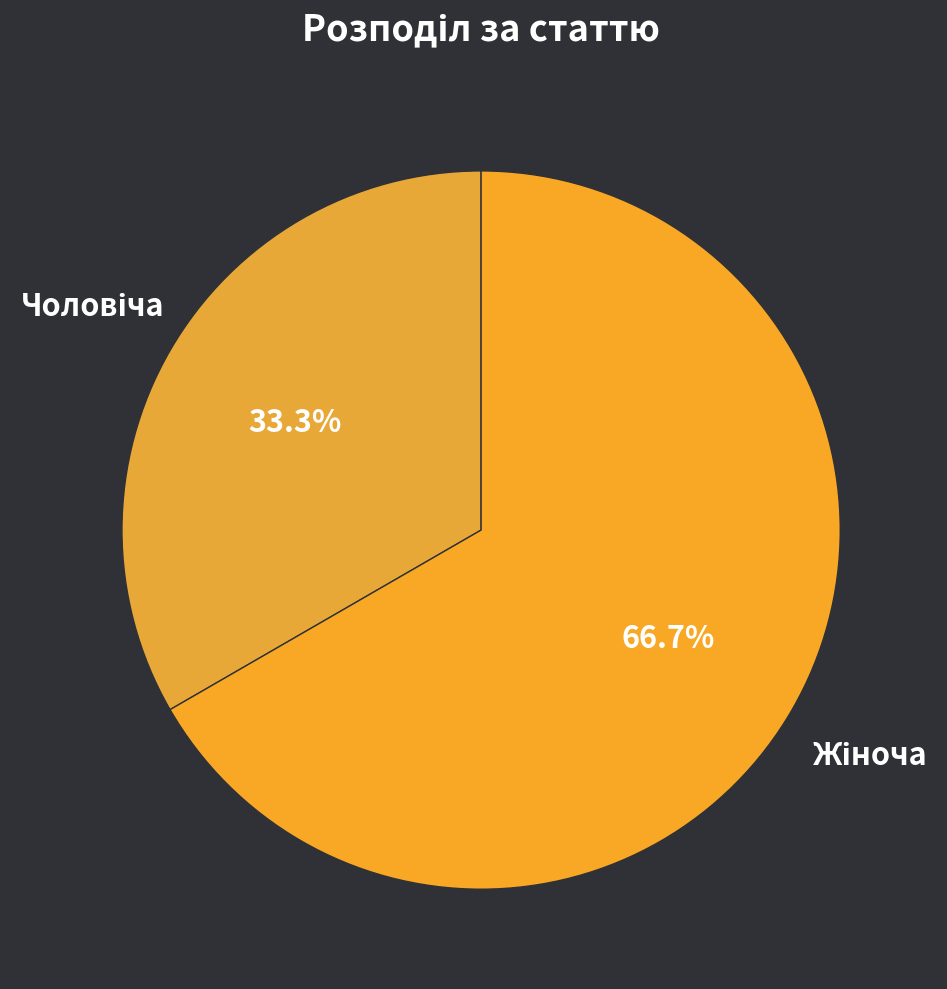

Does any single category account for the majority?

Yes